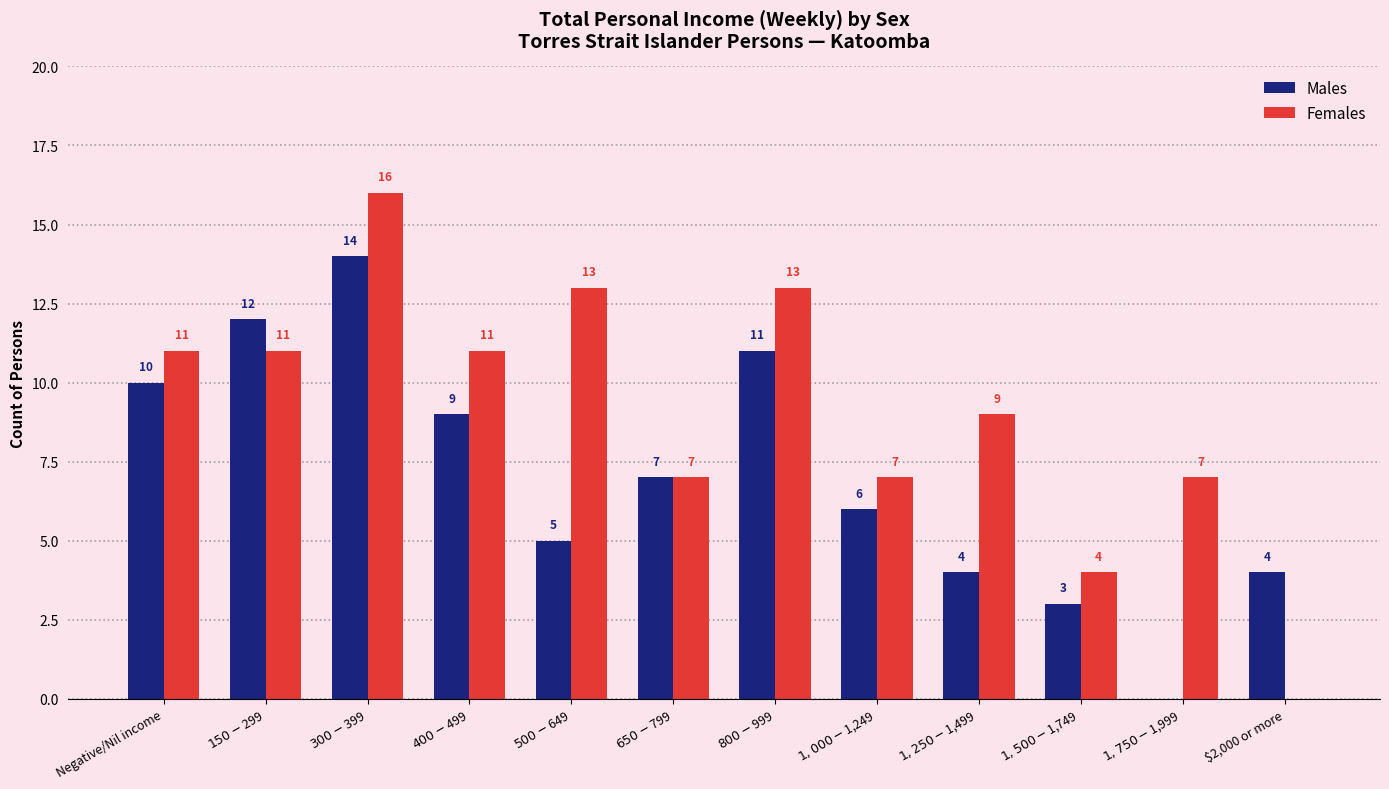

The Females series shows 11 at $150-$299. True or false?

True